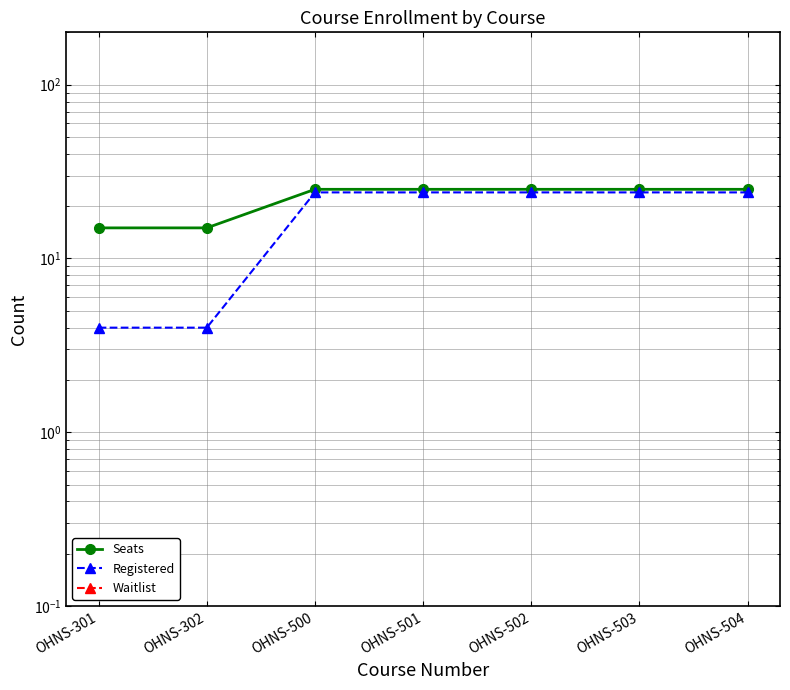

What is the sum of the Registered values at OHNS-503 and OHNS-502?

48